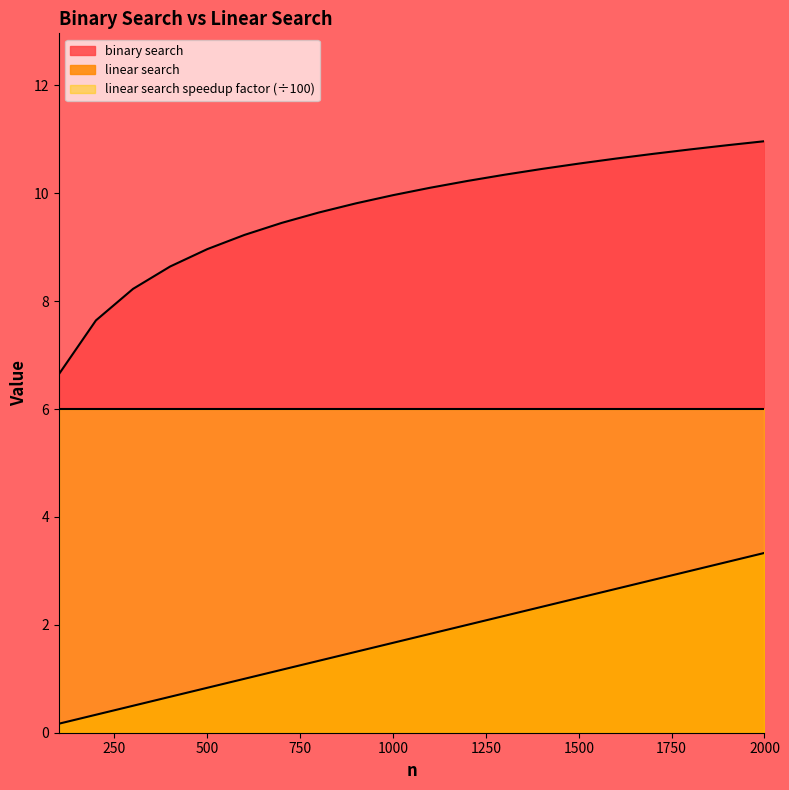

Which label corresponds to the largest value in the chart?

2000